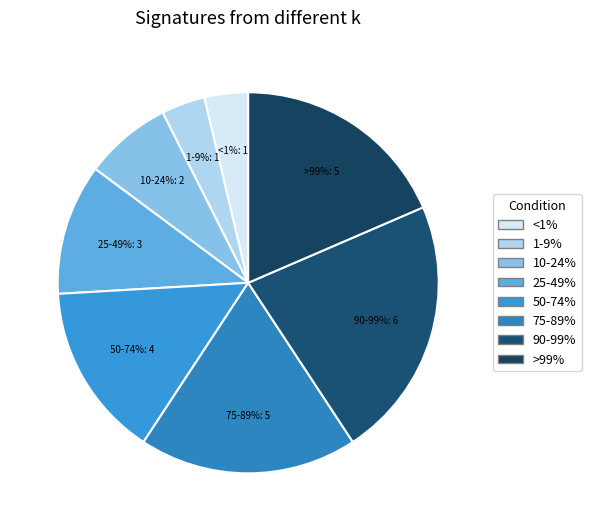

Is there a majority slice in this chart?

No